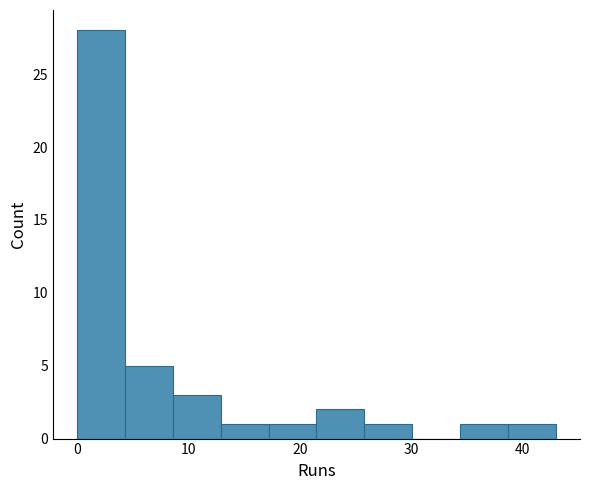

Which range on the x-axis has the tallest bar?

0.0 to 4.3